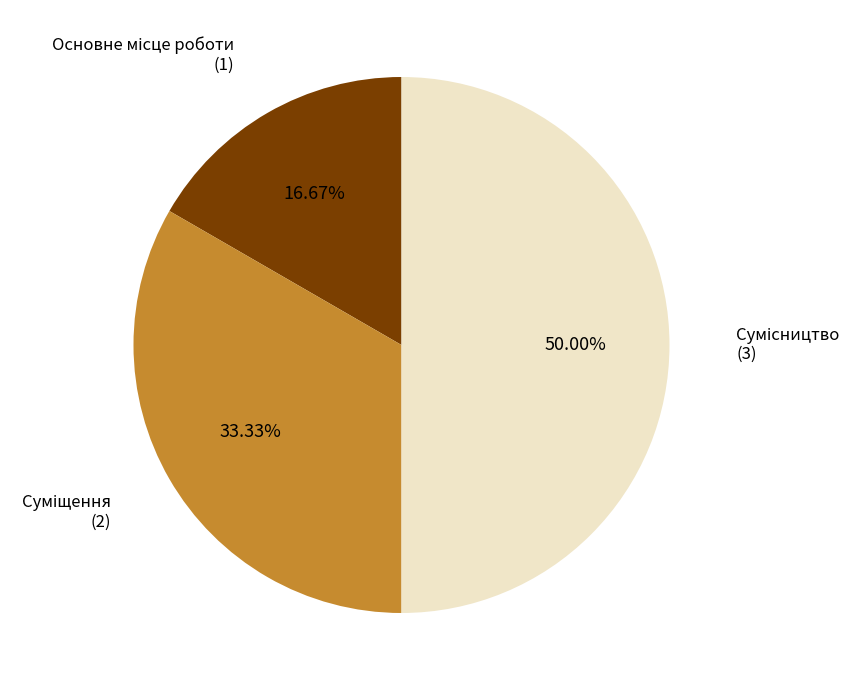

Does any single category account for the majority?

No